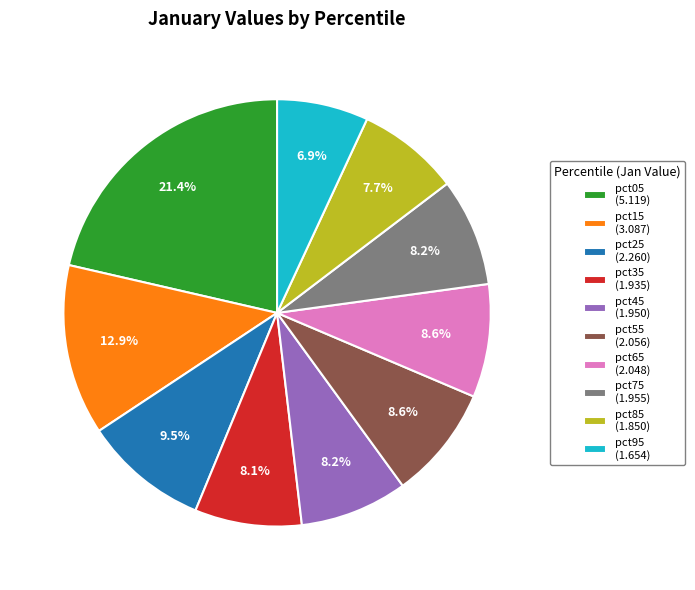

To the nearest percent, what is the average slice percentage?

10%